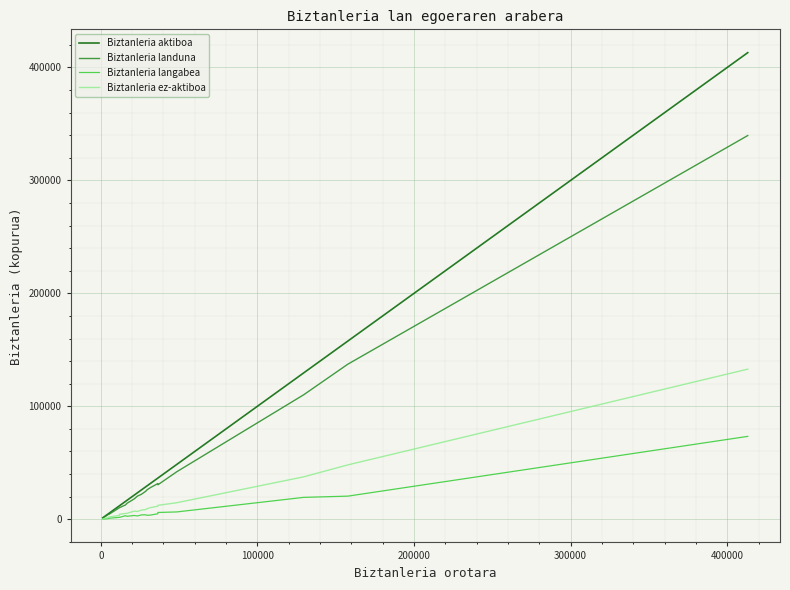

Which series has the widest spread of values?

Biztanleria aktiboa